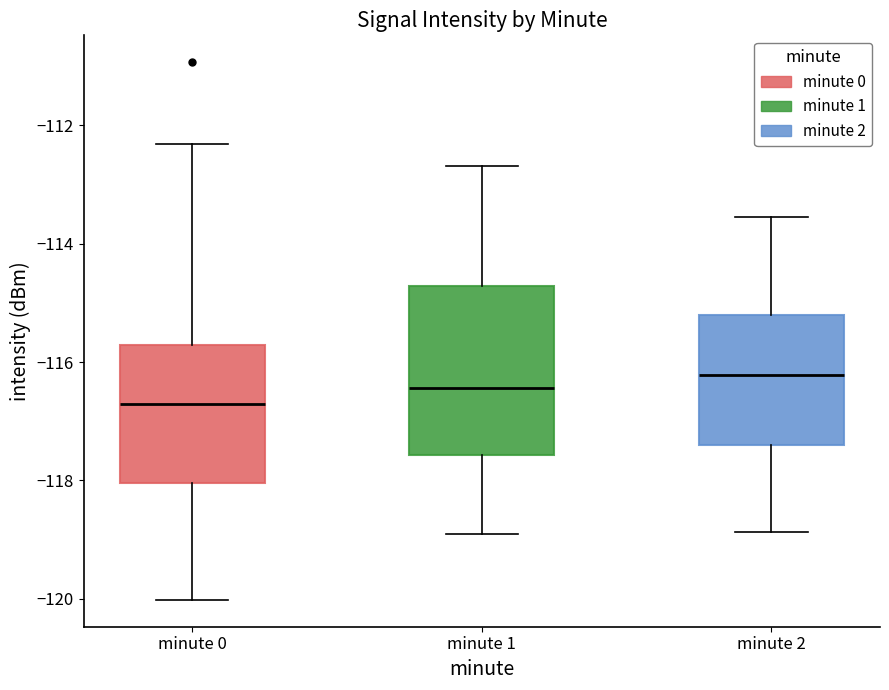

Reading left to right, read every box against the y-axis: the position of its median line, the range the box covers, and the ends of its whiskers. The values are not printed on the chart, so give them approximately, as read against the axis.

minute 0: median -116.8, box -118.0 to -115.8, whiskers -120.0 to -112.4
minute 1: median -116.4, box -117.6 to -114.8, whiskers -119.0 to -112.6
minute 2: median -116.2, box -117.4 to -115.2, whiskers -118.8 to -113.6